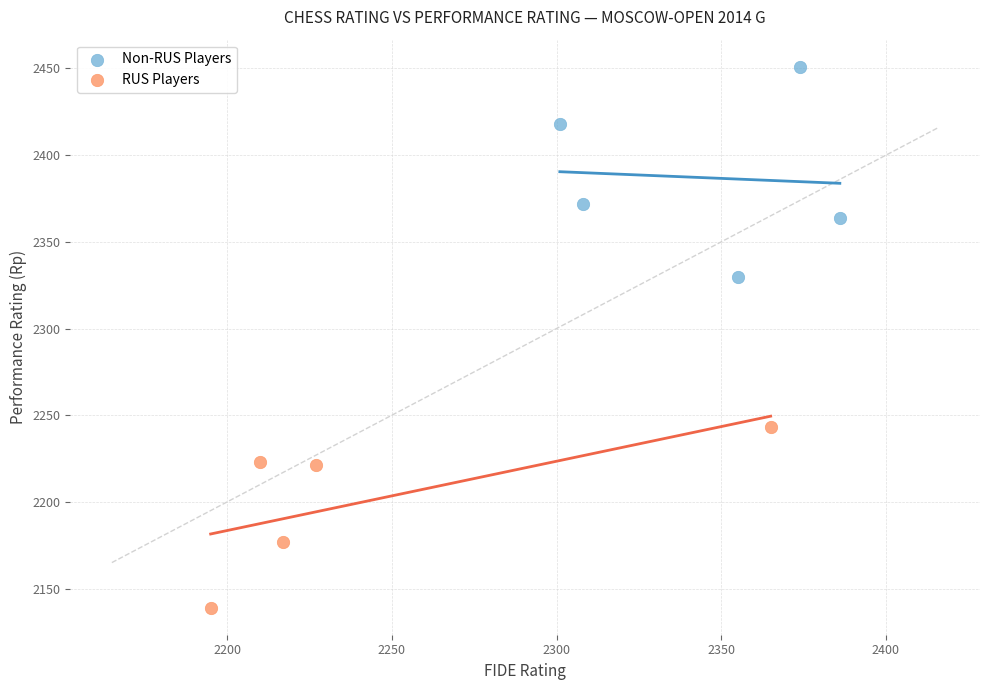

Which series contains the lowest Y value?

RUS Players